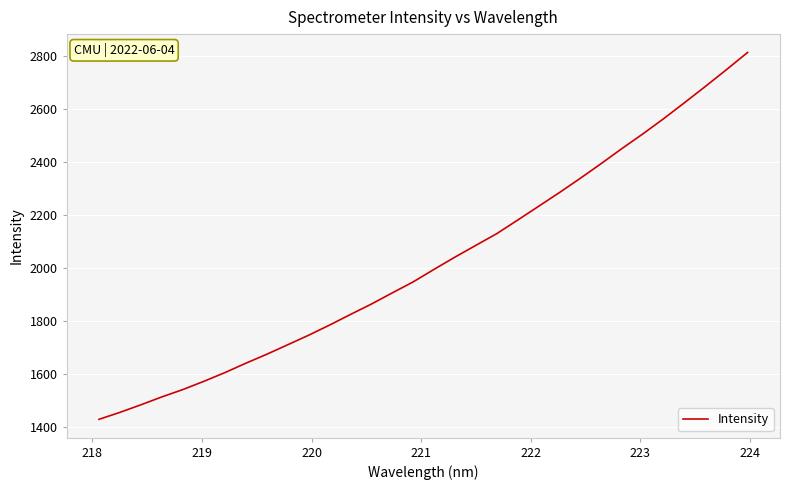

What is the difference between the maximum and minimum values?

1383.7